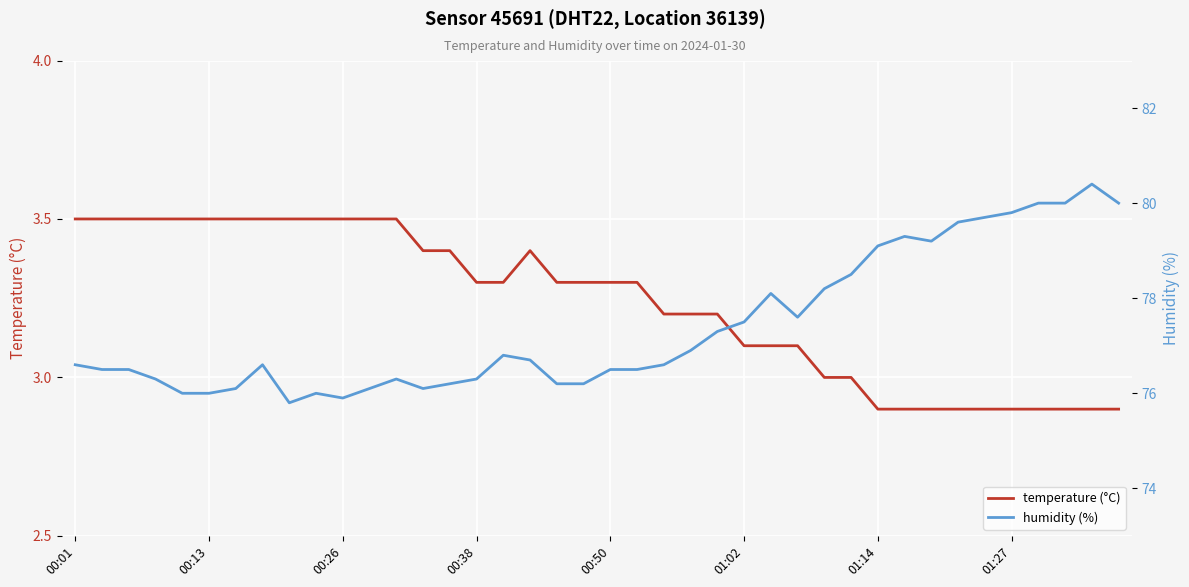

The value of temperature (°C) at 01:14 is 2.9. True or false?

True